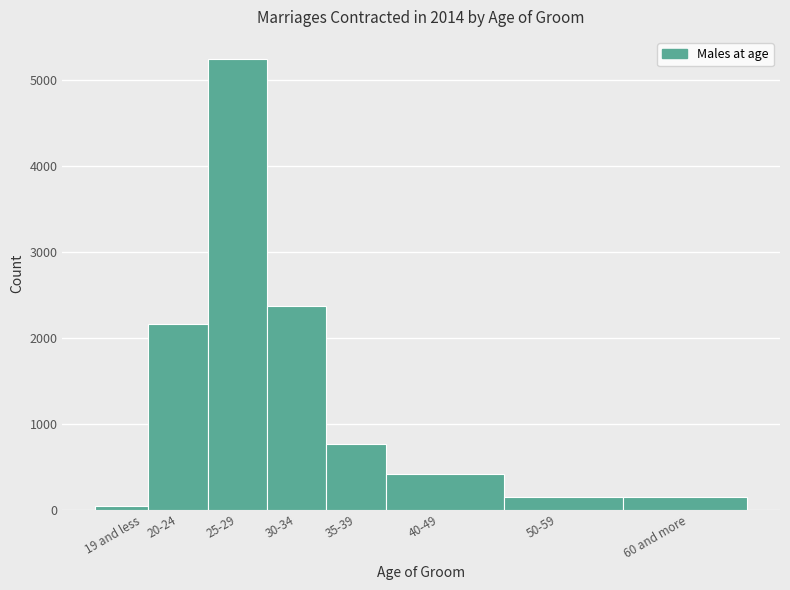

What is the average value?

1411